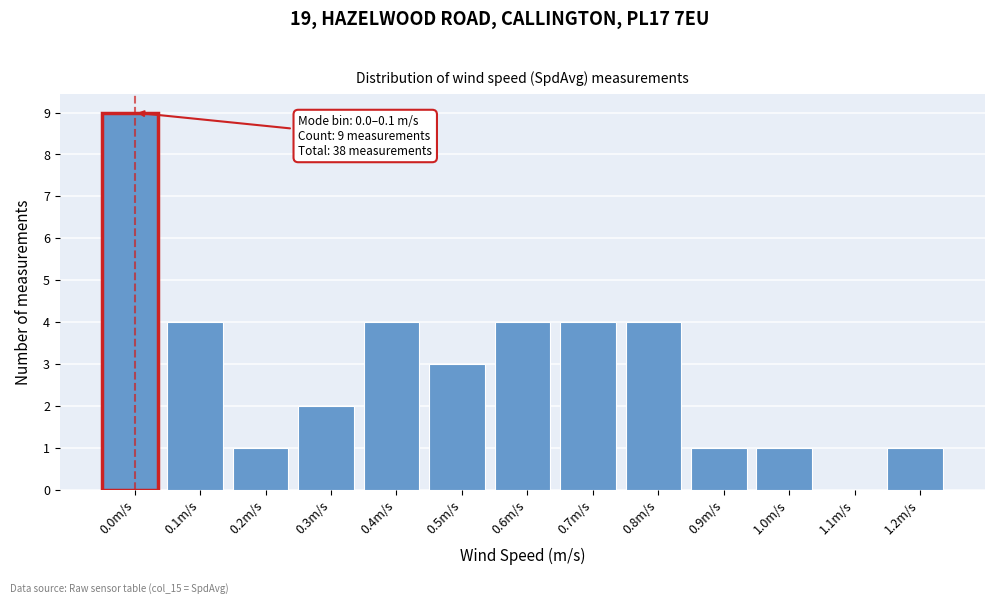

Reading left to right, what are all the values shown in this chart?

0.0m/s=9	0.1m/s=4	0.2m/s=1	0.3m/s=2	0.4m/s=4	0.5m/s=3	0.6m/s=4	0.7m/s=4	0.8m/s=4	0.9m/s=1	1.0m/s=1	1.1m/s=0	1.2m/s=1